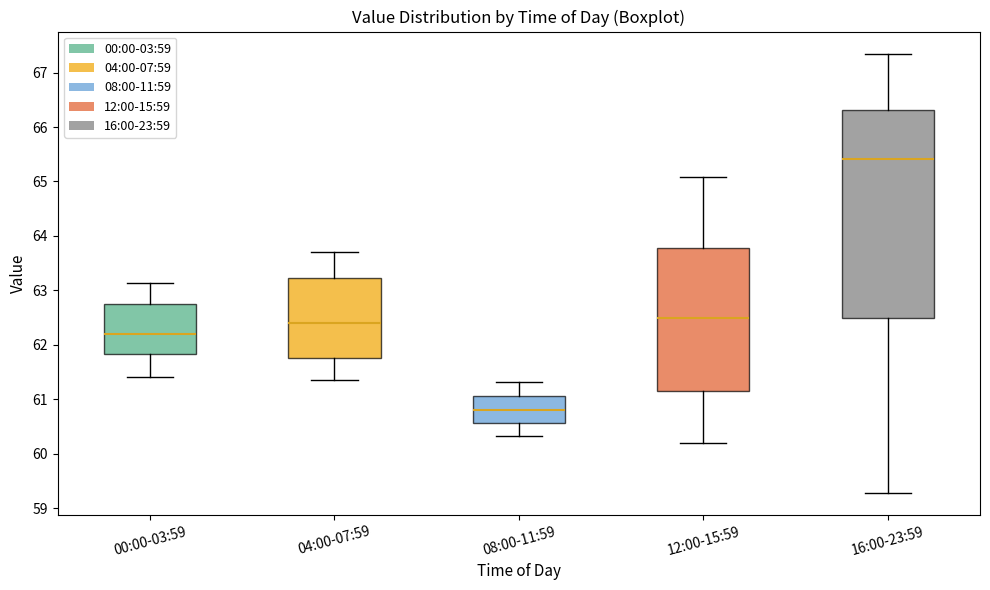

Where is the lower edge of the box for 00:00-03:59 on the y-axis? The values are not printed on the chart, so give them approximately, as read against the axis.

61.8